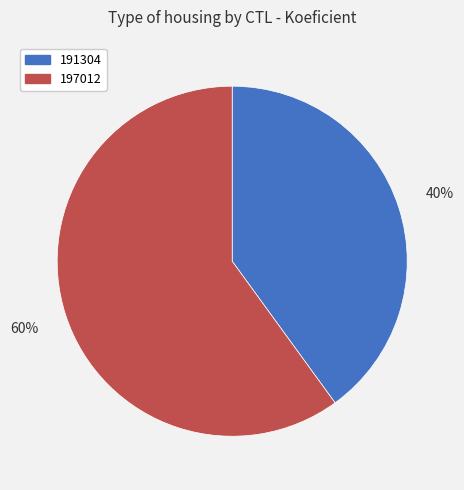

To the nearest percent, what is the difference between the 191304 and 197012 slice percentages?

20%